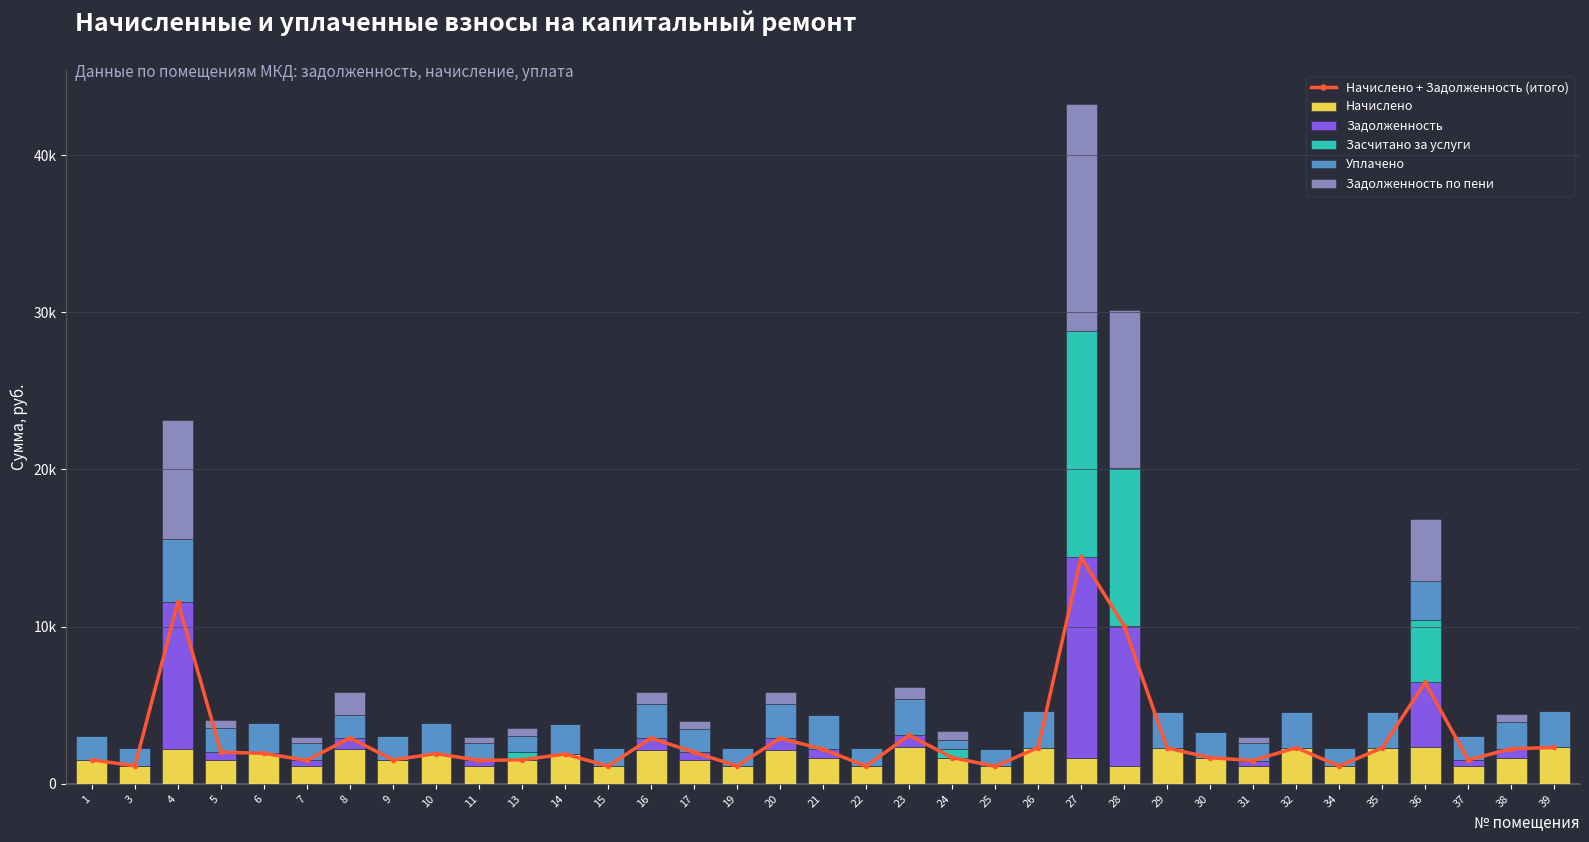

Are the bars horizontal?

No